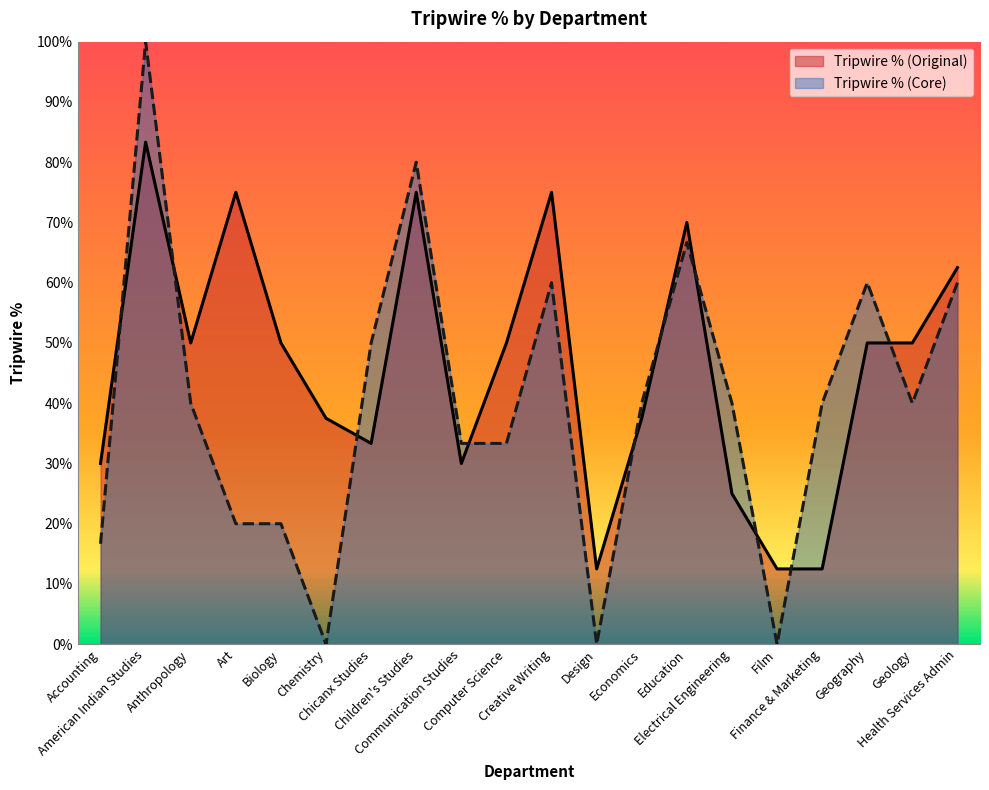

At Creative Writing, list the series in order from smallest to largest.

Tripwire % (Core), Tripwire % (Original)